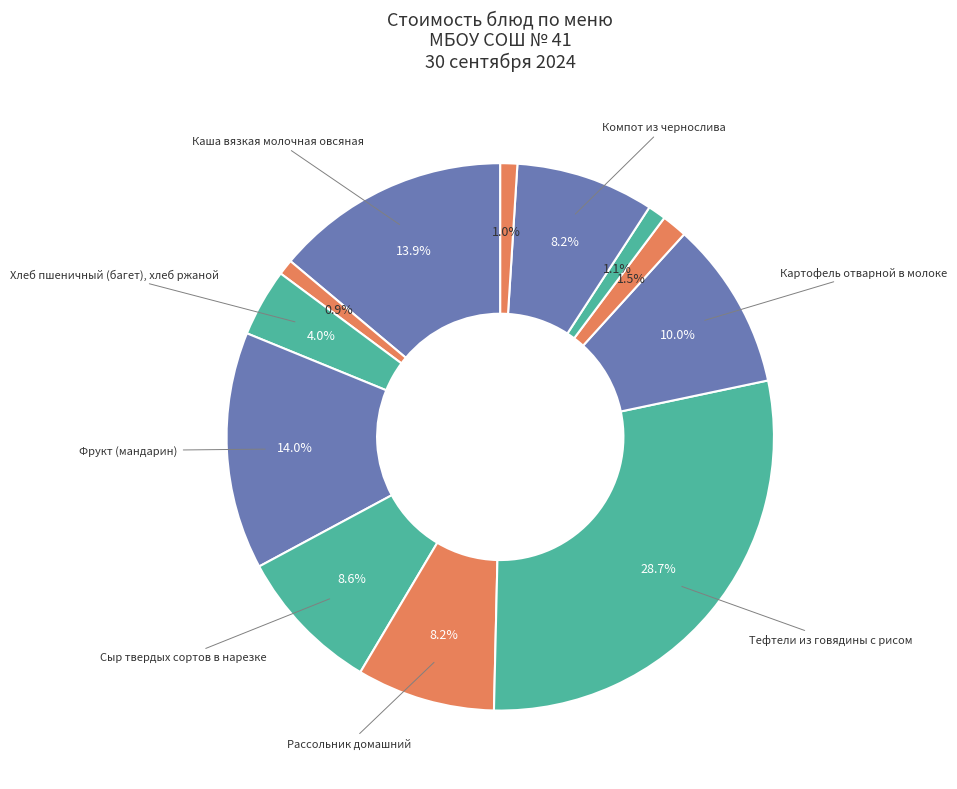

Count the number of slices in the pie.

12